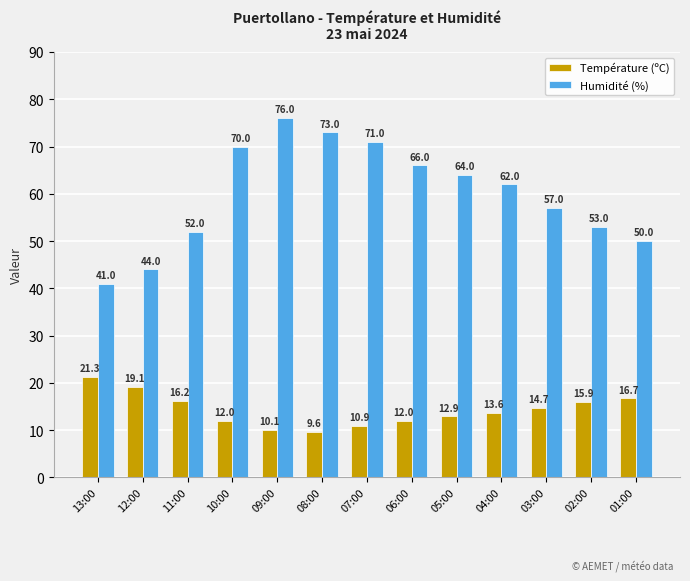

Which series changed the most between 12:00 and 02:00?

Humidité (%)